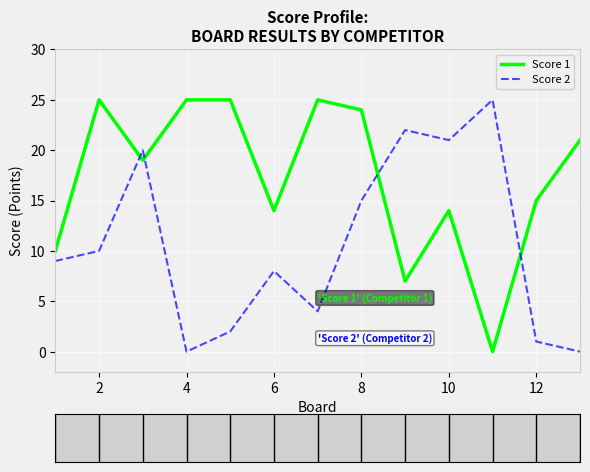

List the series in order of their overall mean, lowest first.

Score 2, Score 1